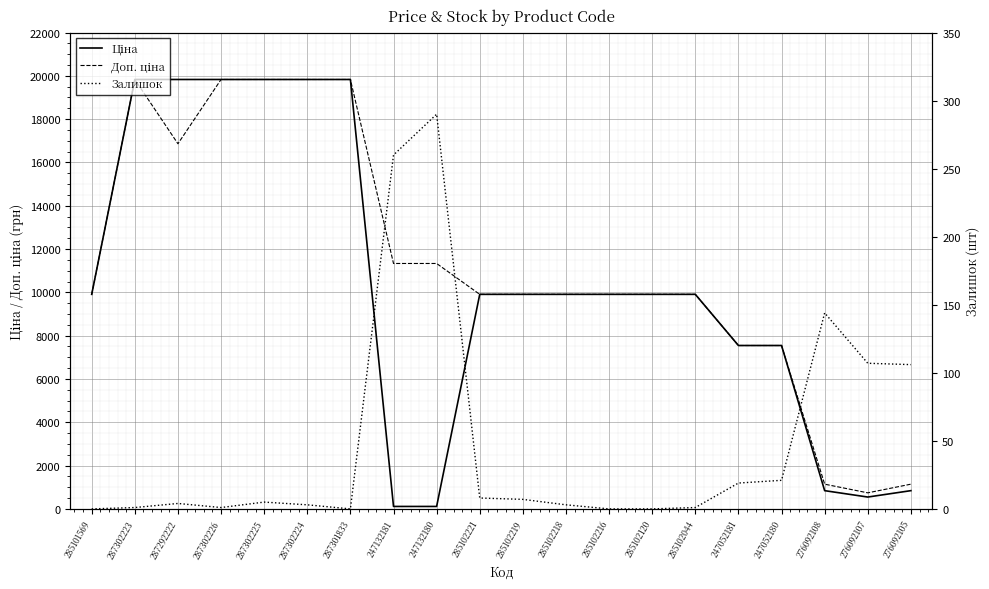

What is the lowest value of the Ціна series?

113.3